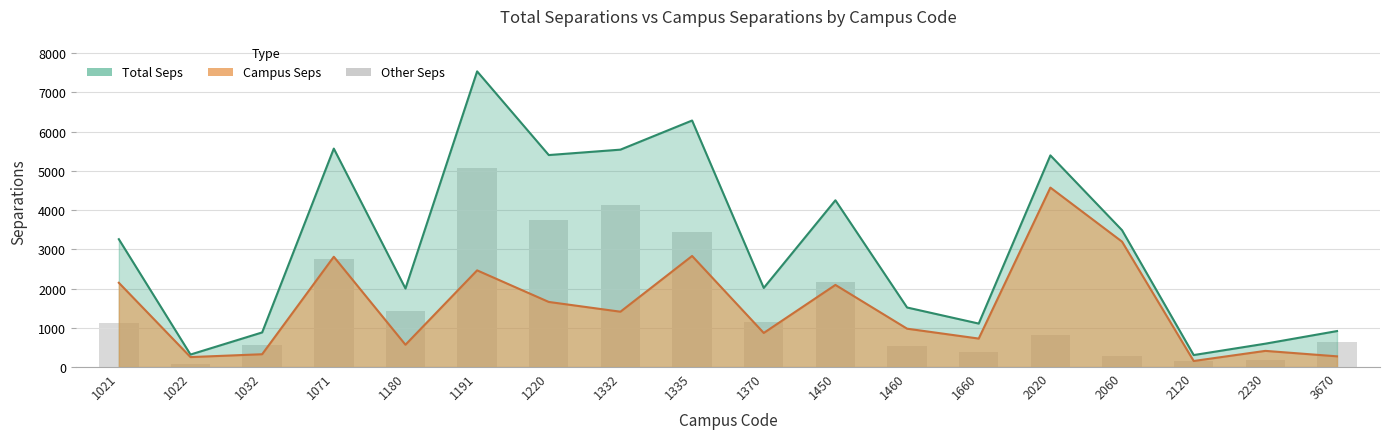

Which category has the highest value across all series?

1191